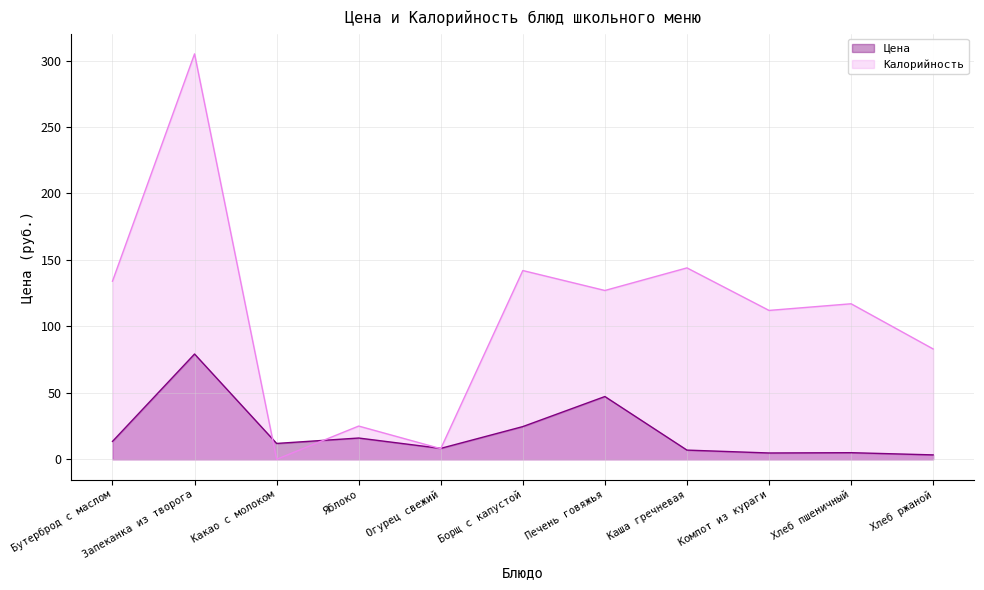

List the labels in order of Калорийность value, largest first.

Запеканка из творога, Каша гречневая, Борщ с капустой, Бутерброд с маслом, Печень говяжья, Хлеб пшеничный, Компот из кураги, Хлеб ржаной, Яблоко, Огурец свежий, Какао с молоком